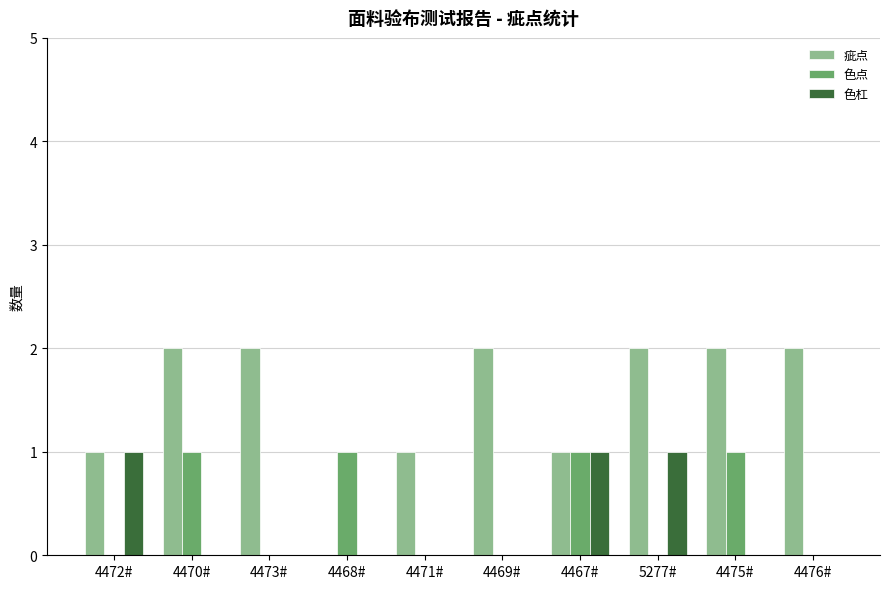

Which series has the largest range (max minus min)?

疵点